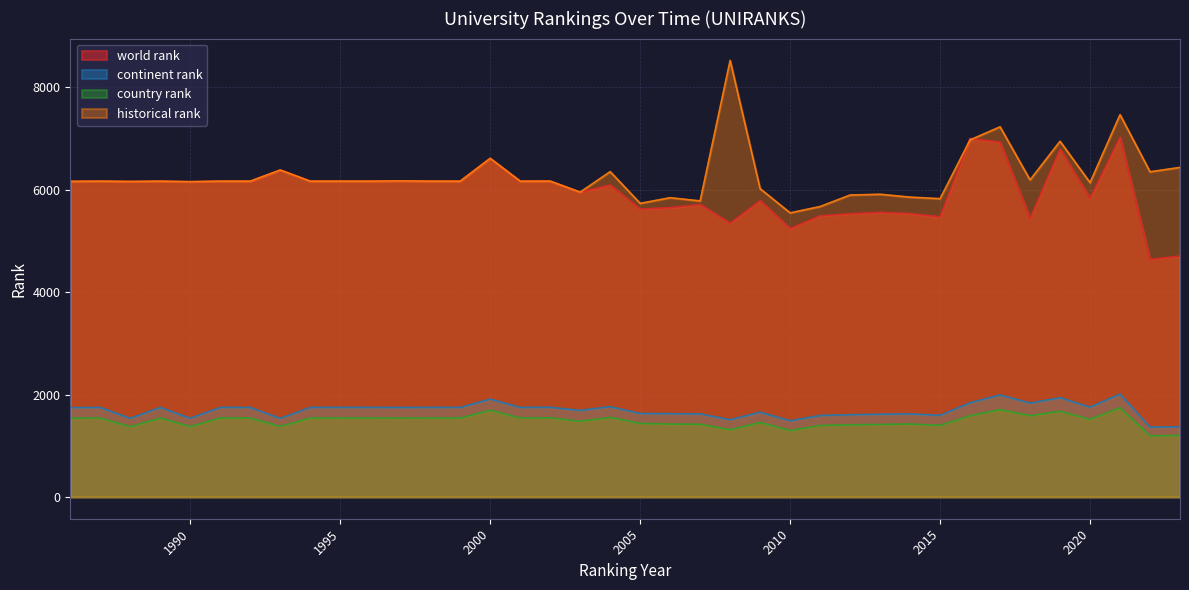

What value does the continent rank series have at 2004?

1762.0